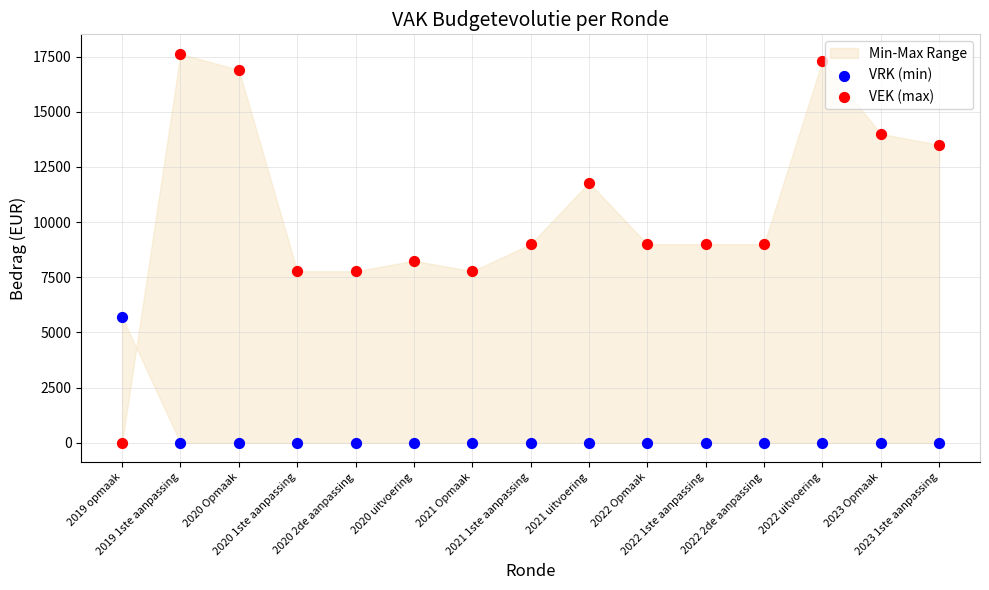

Which series contains the highest Y value?

VEK (max)